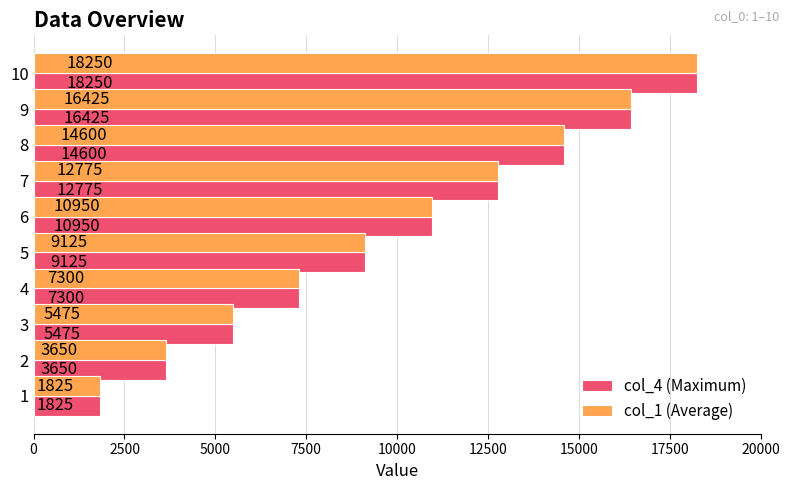

Where is col_4 (Maximum) nearest to the value 10037?

5